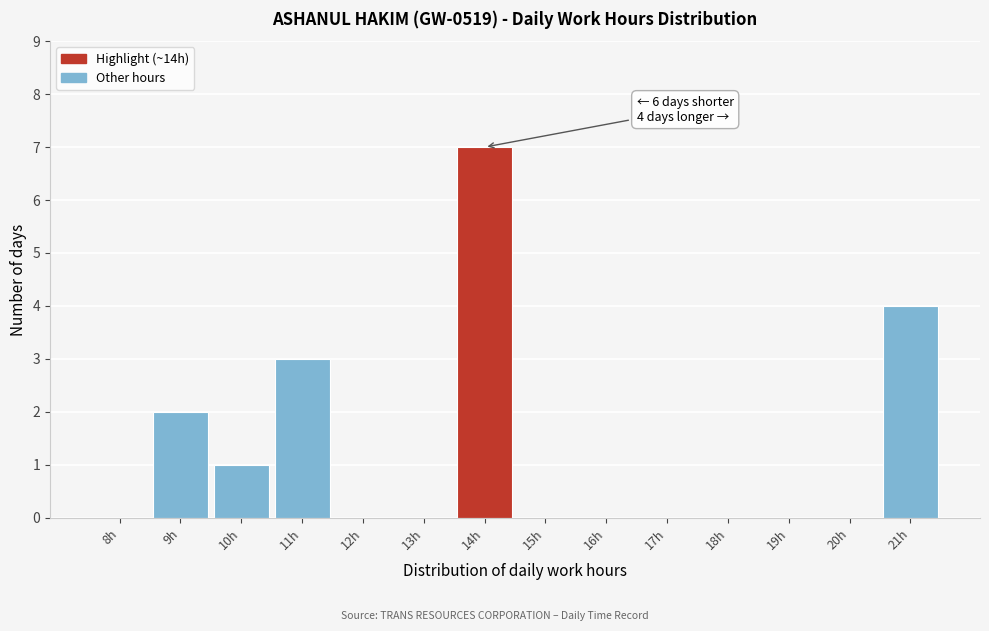

Reading left to right, transcribe all the data shown in this chart.

8h=0	9h=2	10h=1	11h=3	12h=0	13h=0	14h=7	15h=0	16h=0	17h=0	18h=0	19h=0	20h=0	21h=4